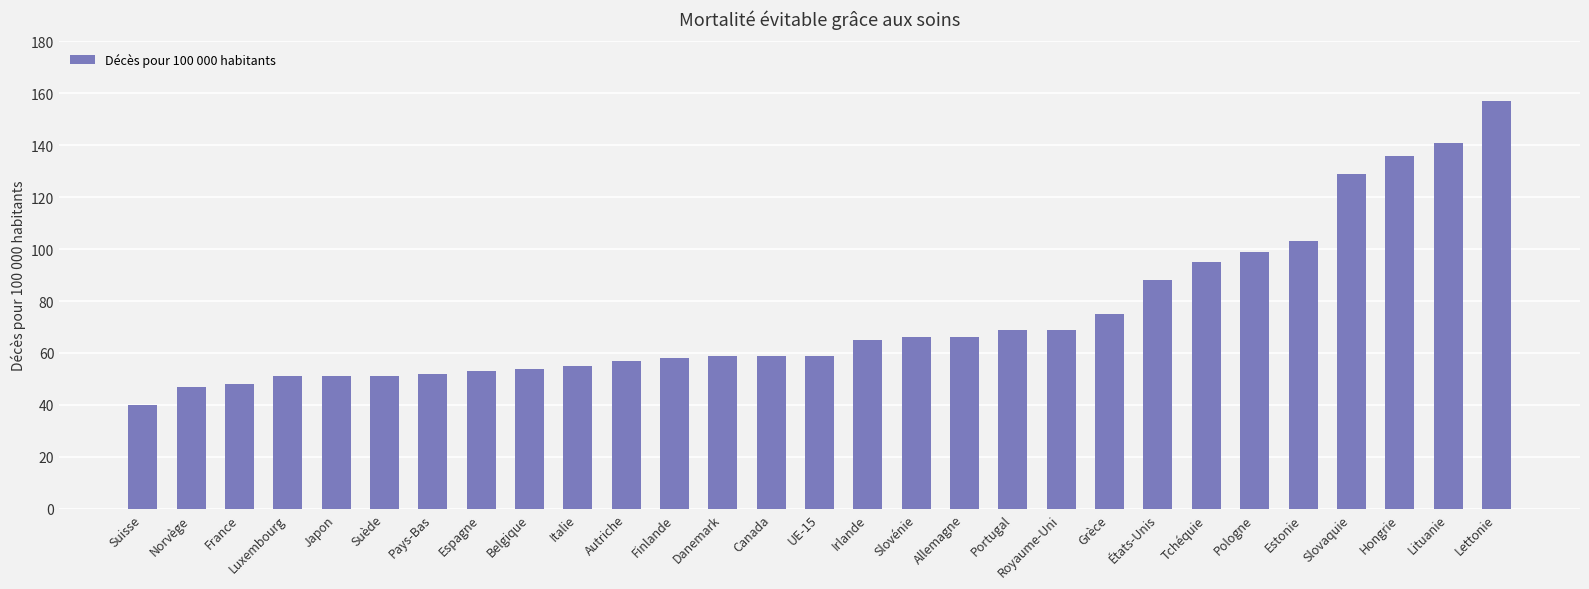

True or false: the data shows 157 at Lettonie.

True